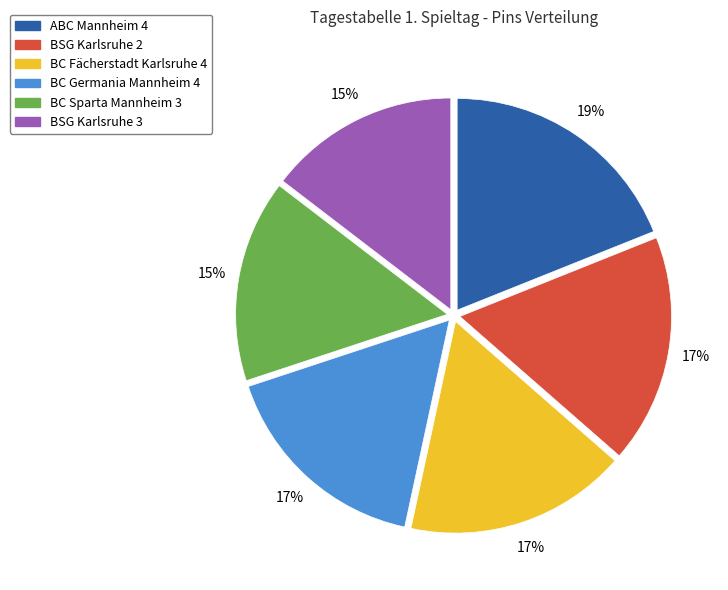

Is the sum of BC Fächerstadt Karlsruhe 4 and BSG Karlsruhe 3 greater than half?

No